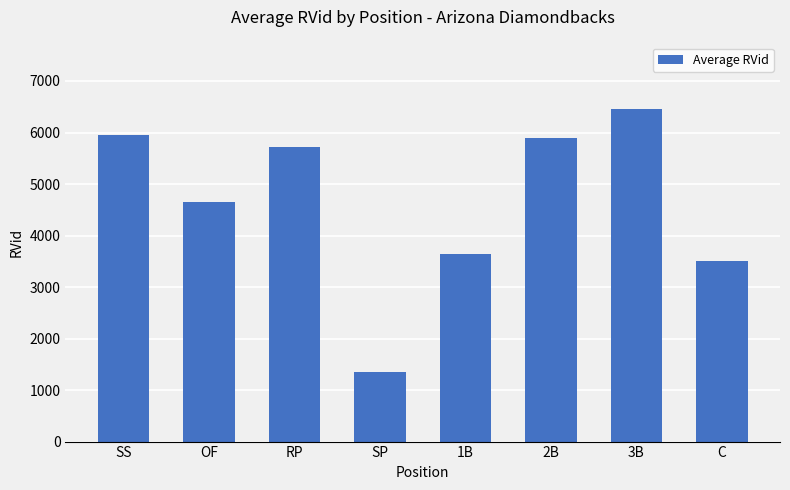

Is it true that the value at 3B is 3656?

False